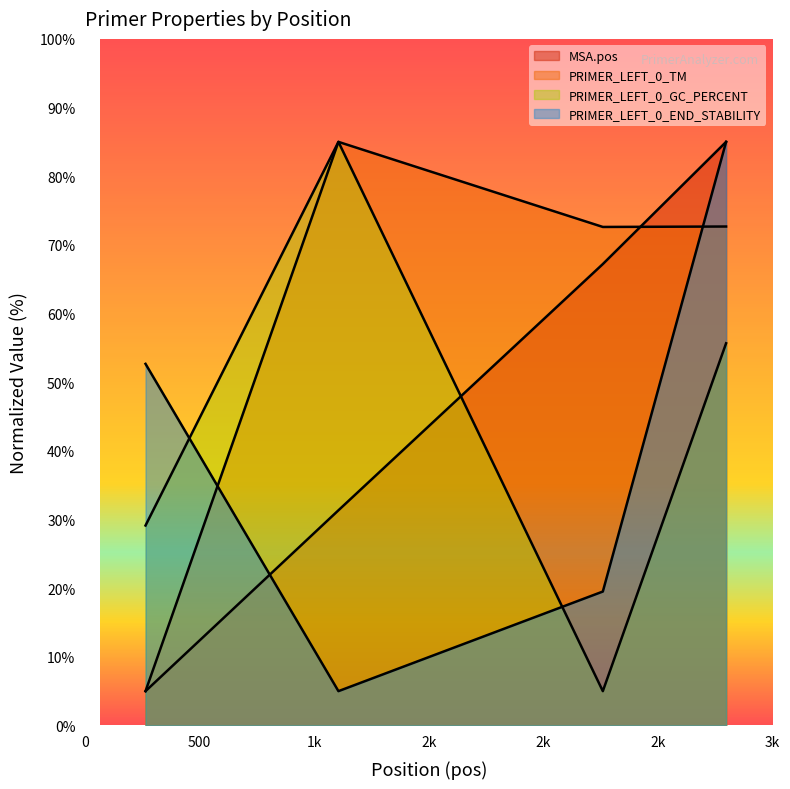

How many times do PRIMER_LEFT_0_TM and PRIMER_LEFT_0_END_STABILITY cross each other?

2